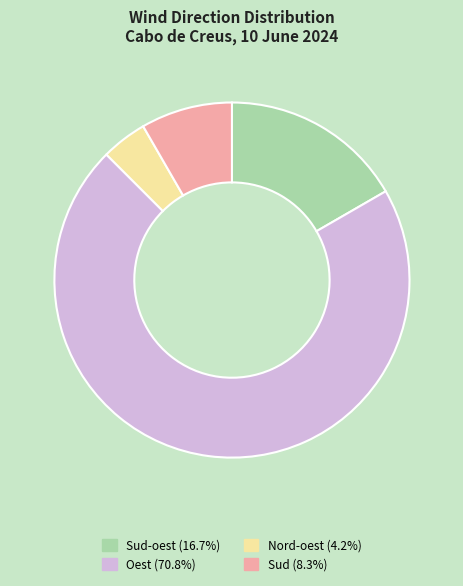

Which slice is the largest?

Oest